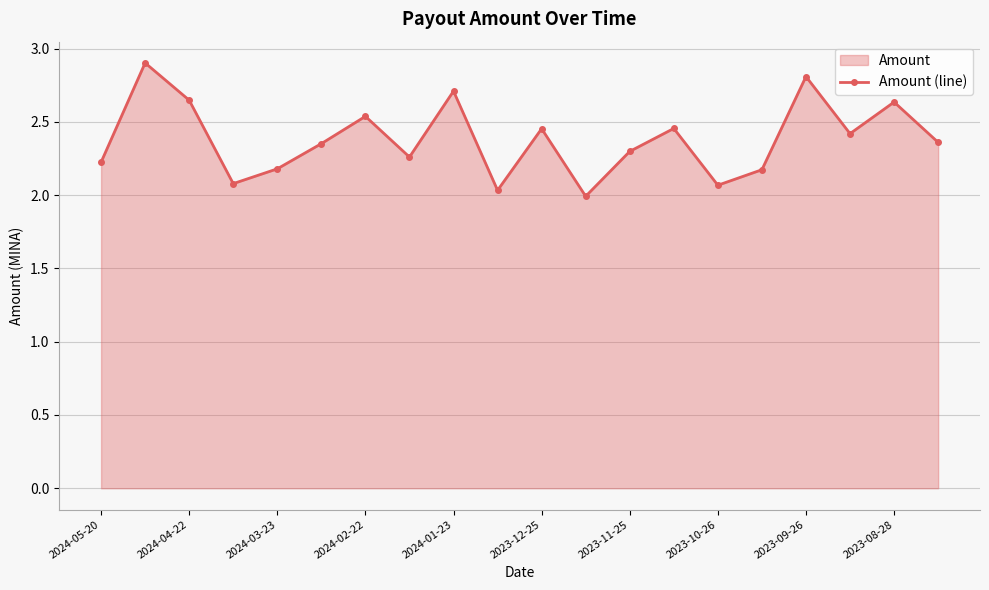

How many values exceed 2?

19